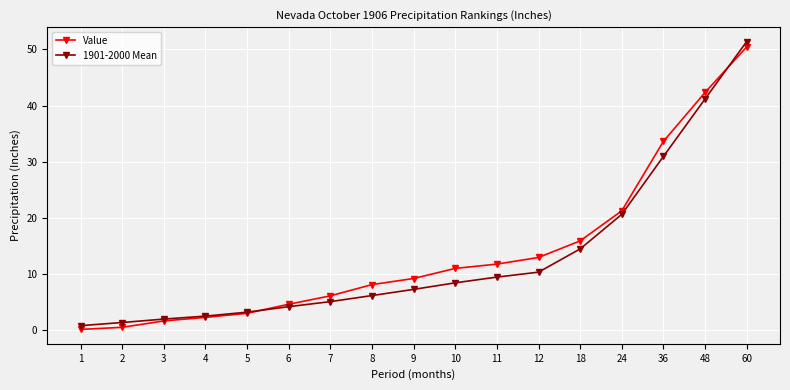

What is the maximum value for 1901-2000 Mean?

51.4